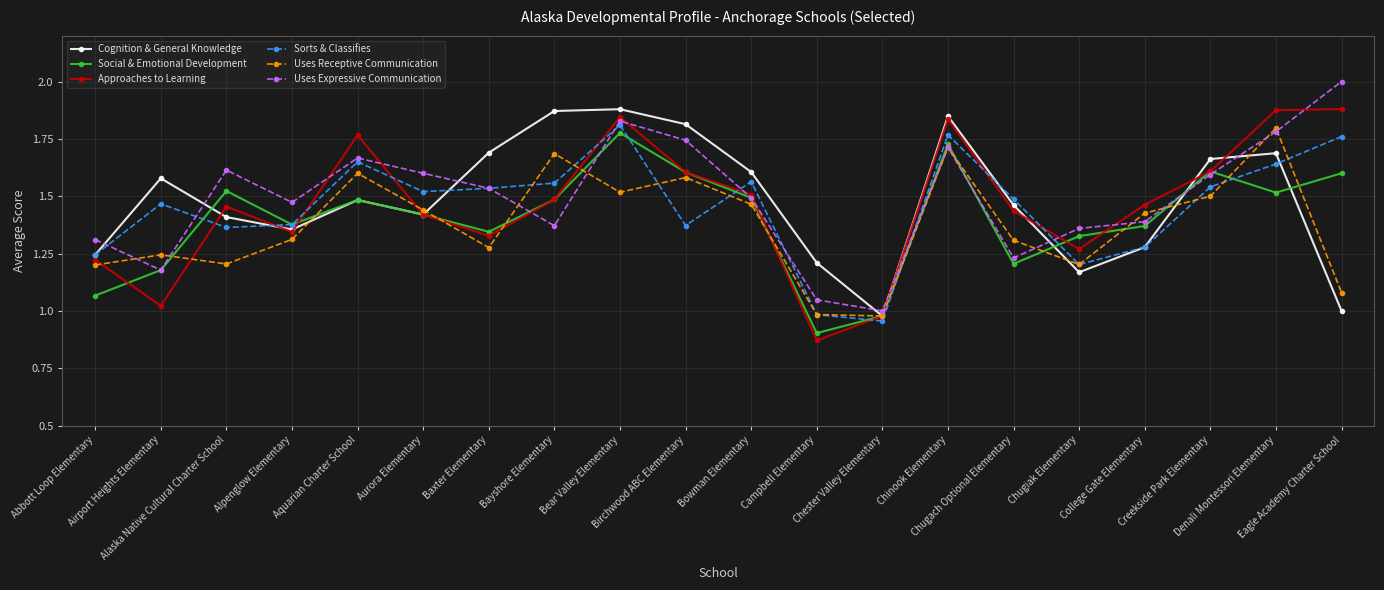

True or false: Sorts & Classifies and Approaches to Learning cross at least once.

True